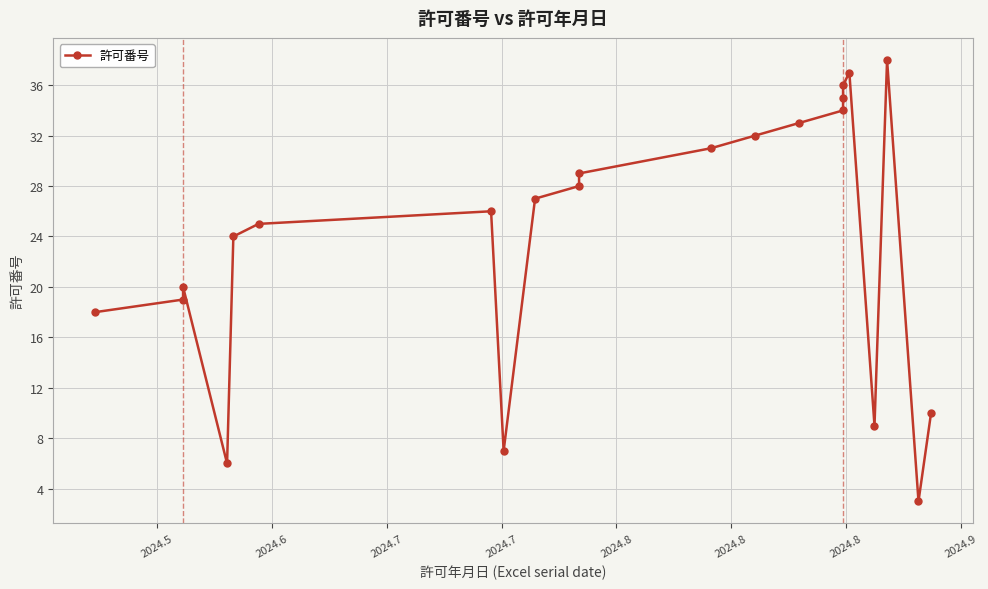

How many lines are shown in the chart?

1